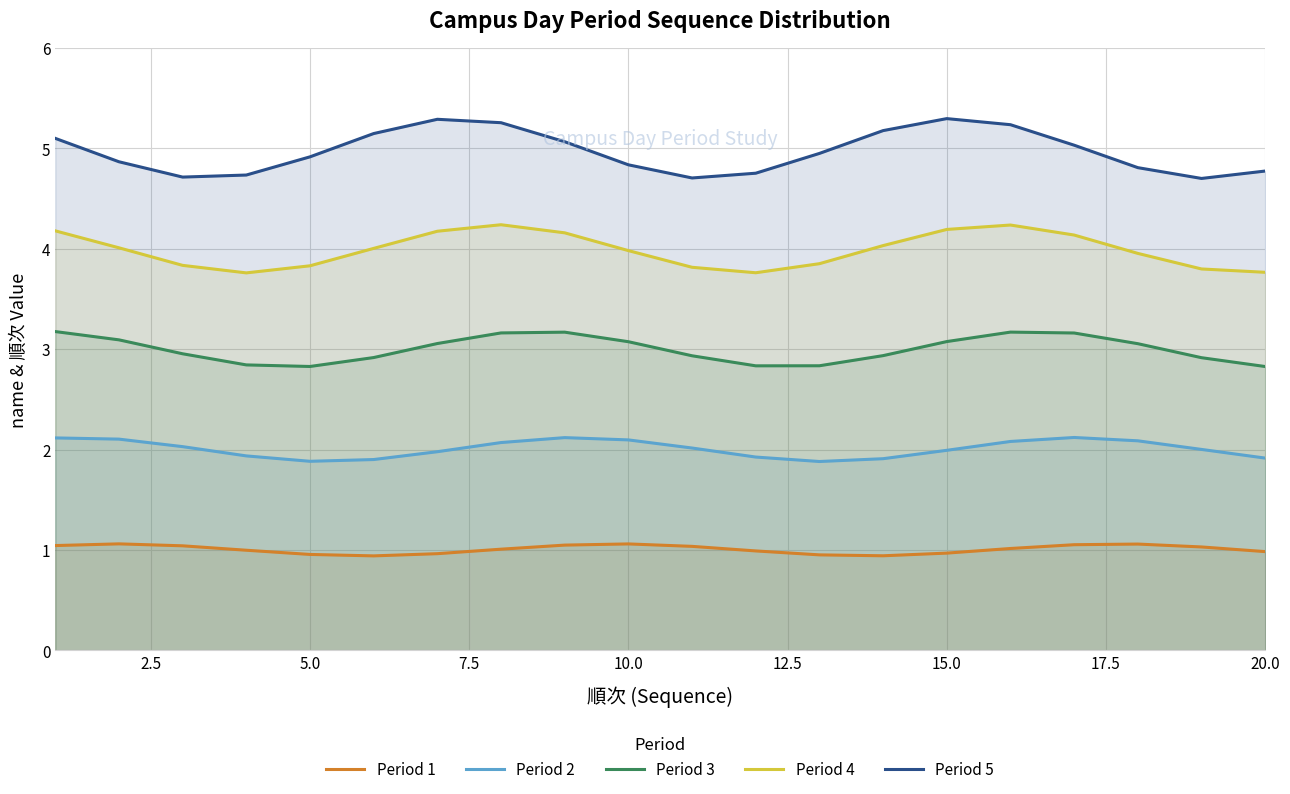

True or false: Period 2 and Period 5 cross at least once.

False